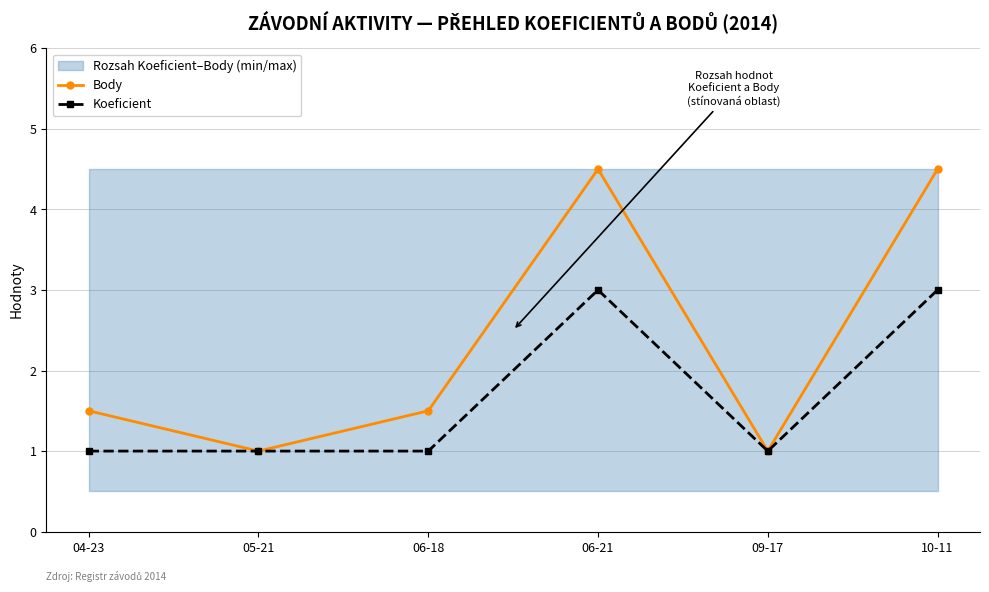

True or false: Body and Koeficient intersect in this chart.

False